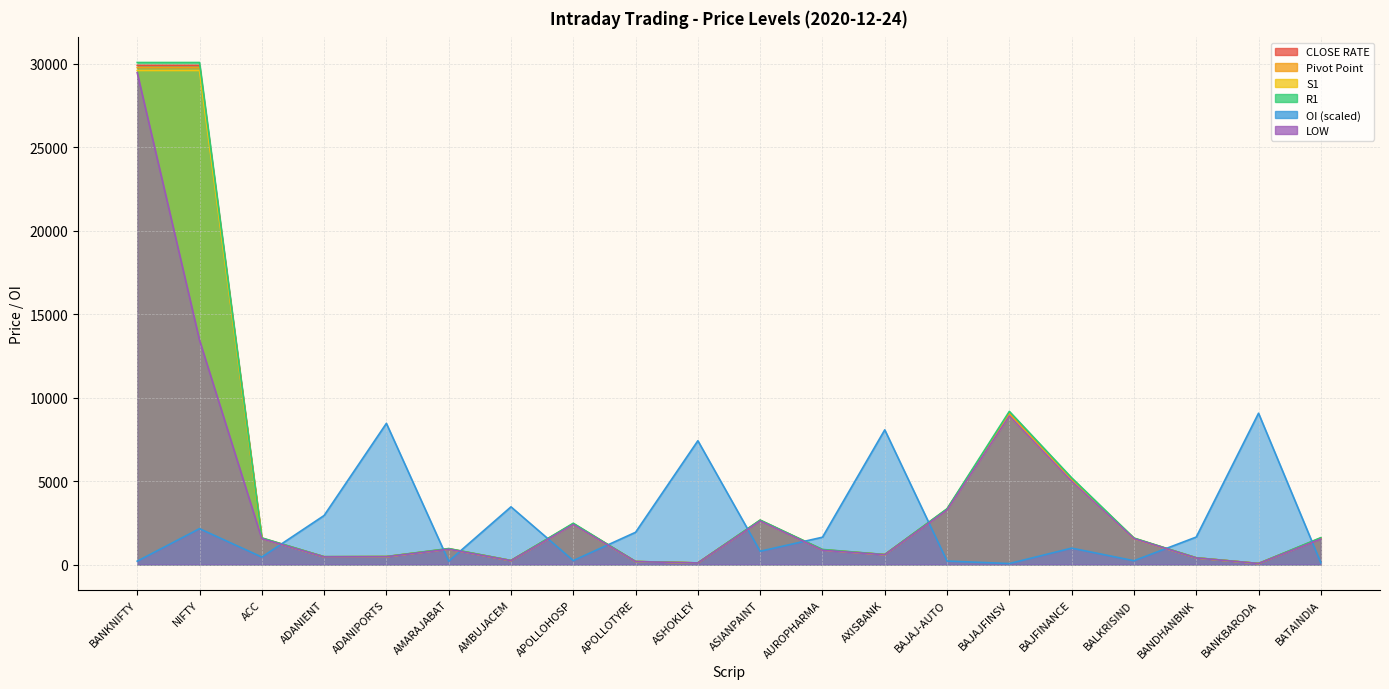

The CLOSE RATE series shows 29908.5 at BANKNIFTY. True or false?

True